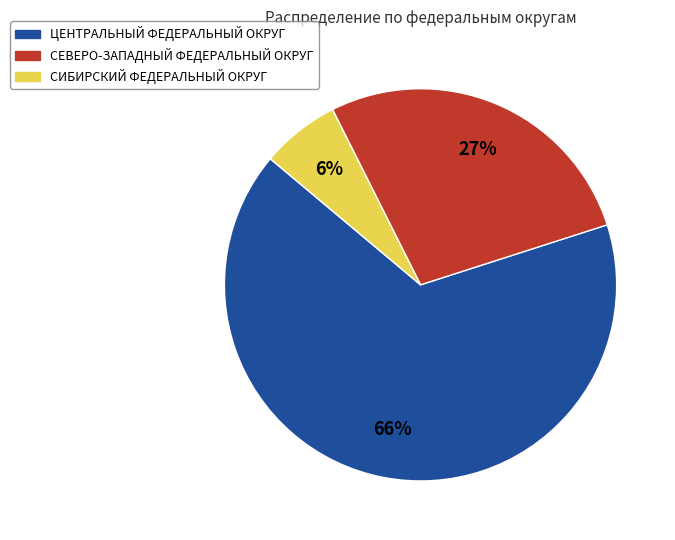

How many slices are in this pie chart?

3